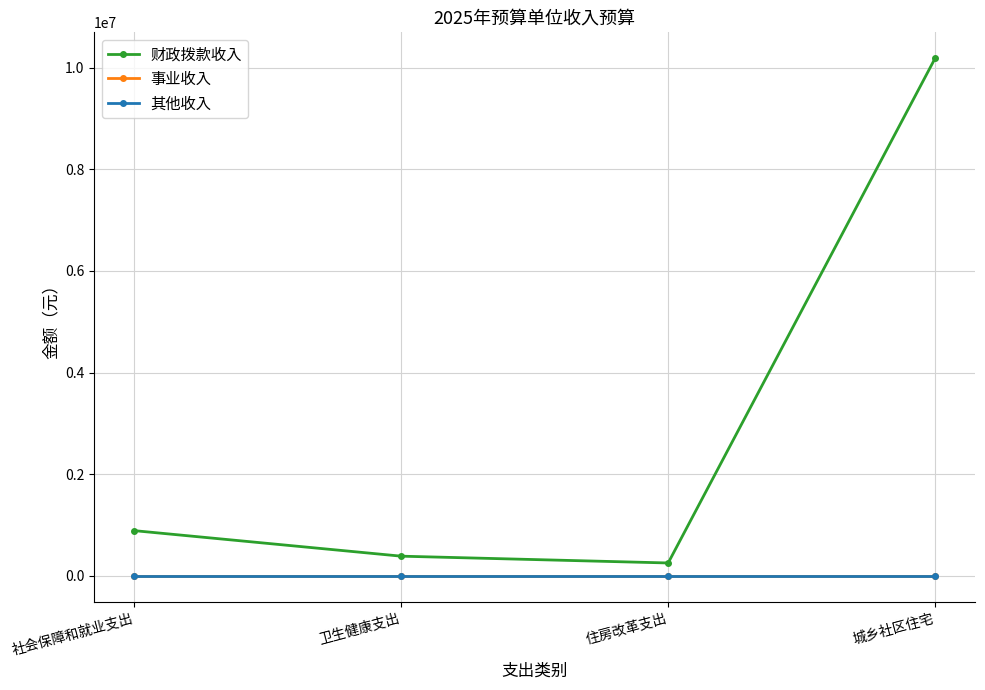

Reading left to right, list all the values displayed in this chart.

财政拨款收入: 社会保障和就业支出=891700	卫生健康支出=389700	住房改革支出=256000	城乡社区住宅=10182600
事业收入: 社会保障和就业支出=0	卫生健康支出=0	住房改革支出=0	城乡社区住宅=0
其他收入: 社会保障和就业支出=0	卫生健康支出=0	住房改革支出=0	城乡社区住宅=0